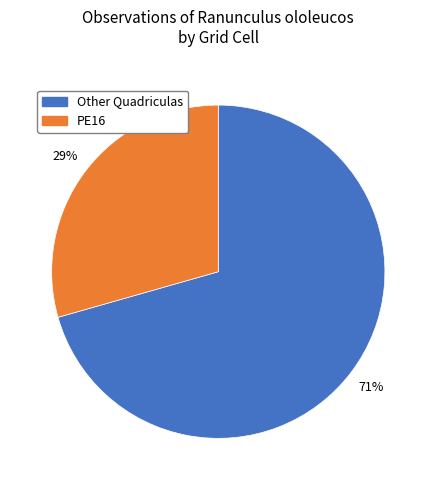

To the nearest percent, what is the average slice percentage?

50%